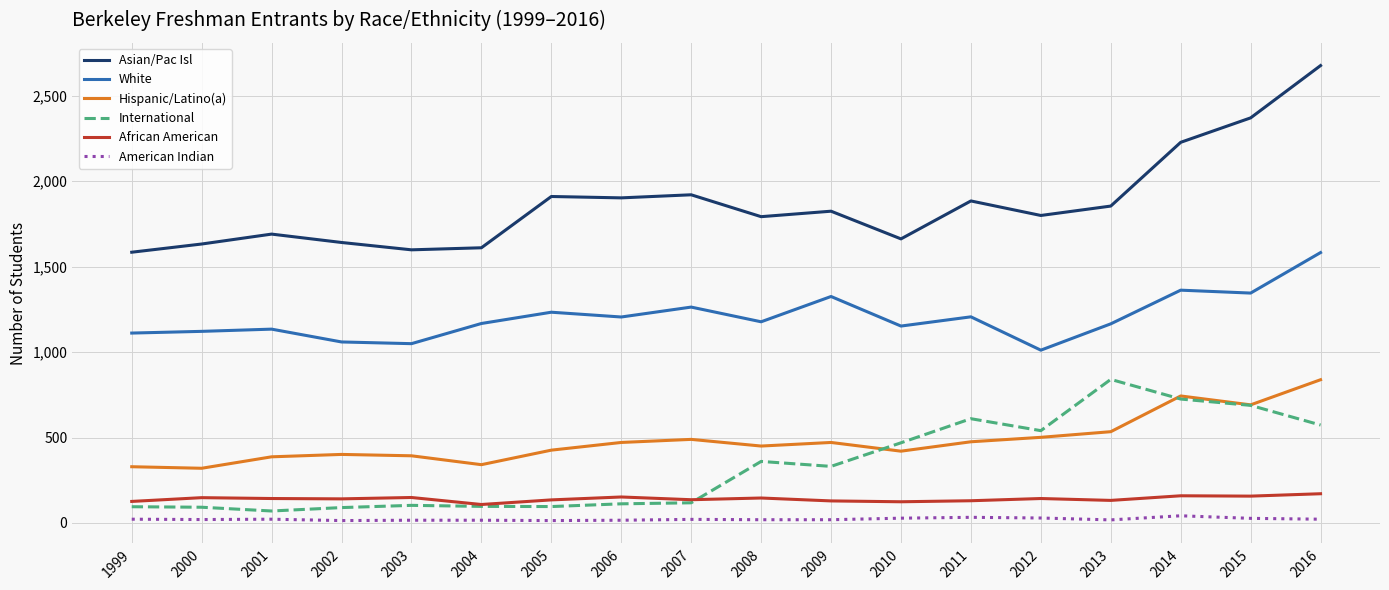

Read the African American value at 2001, to the nearest 10.

140